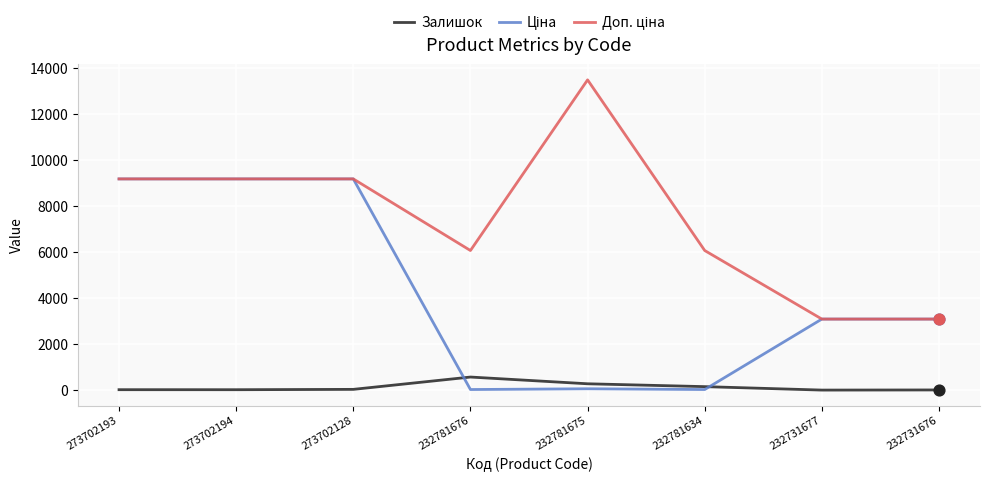

What is the highest value of the Залишок series?

570.0